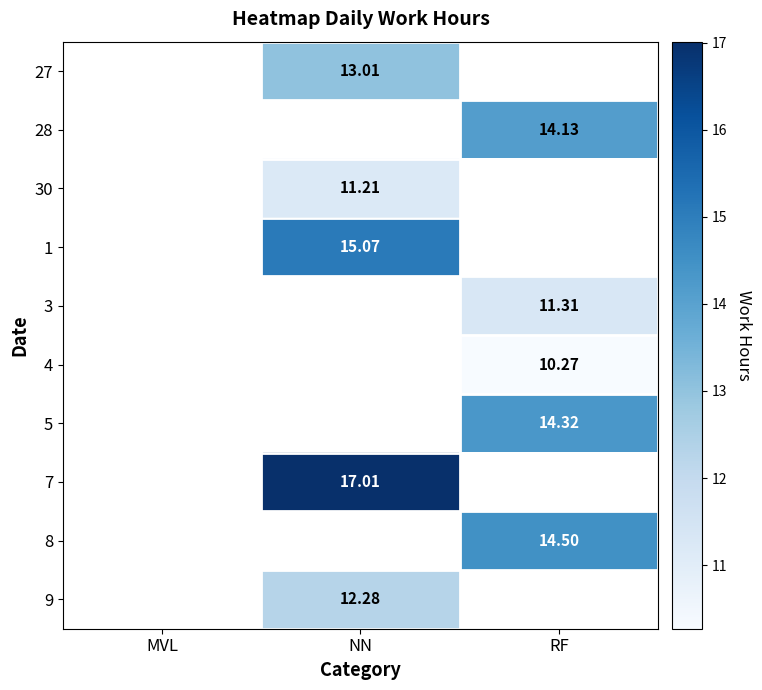

What is the difference between the highest and lowest values at NN?

5.8